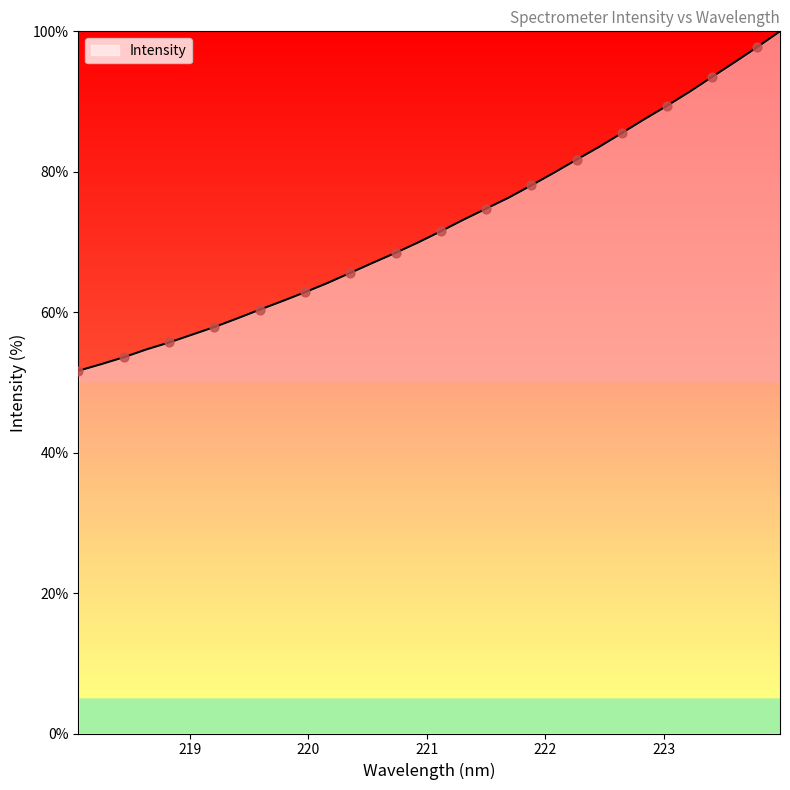

What is the minimum value shown in the chart?

51.7